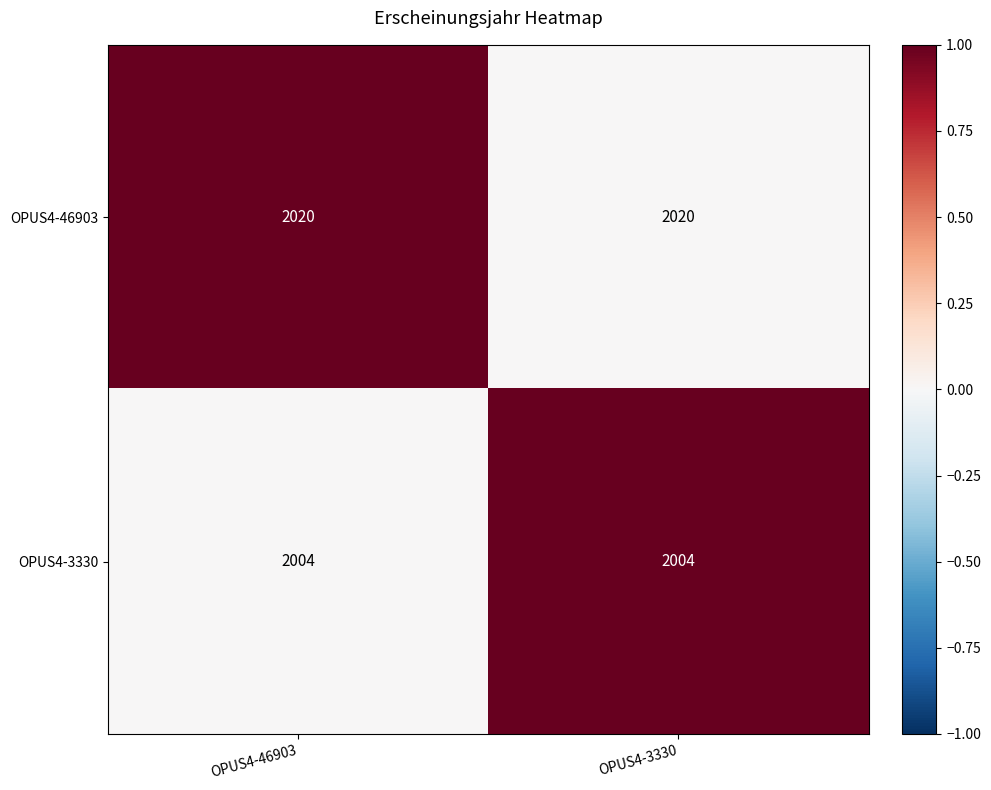

What is the maximum value for OPUS4-3330?

2004